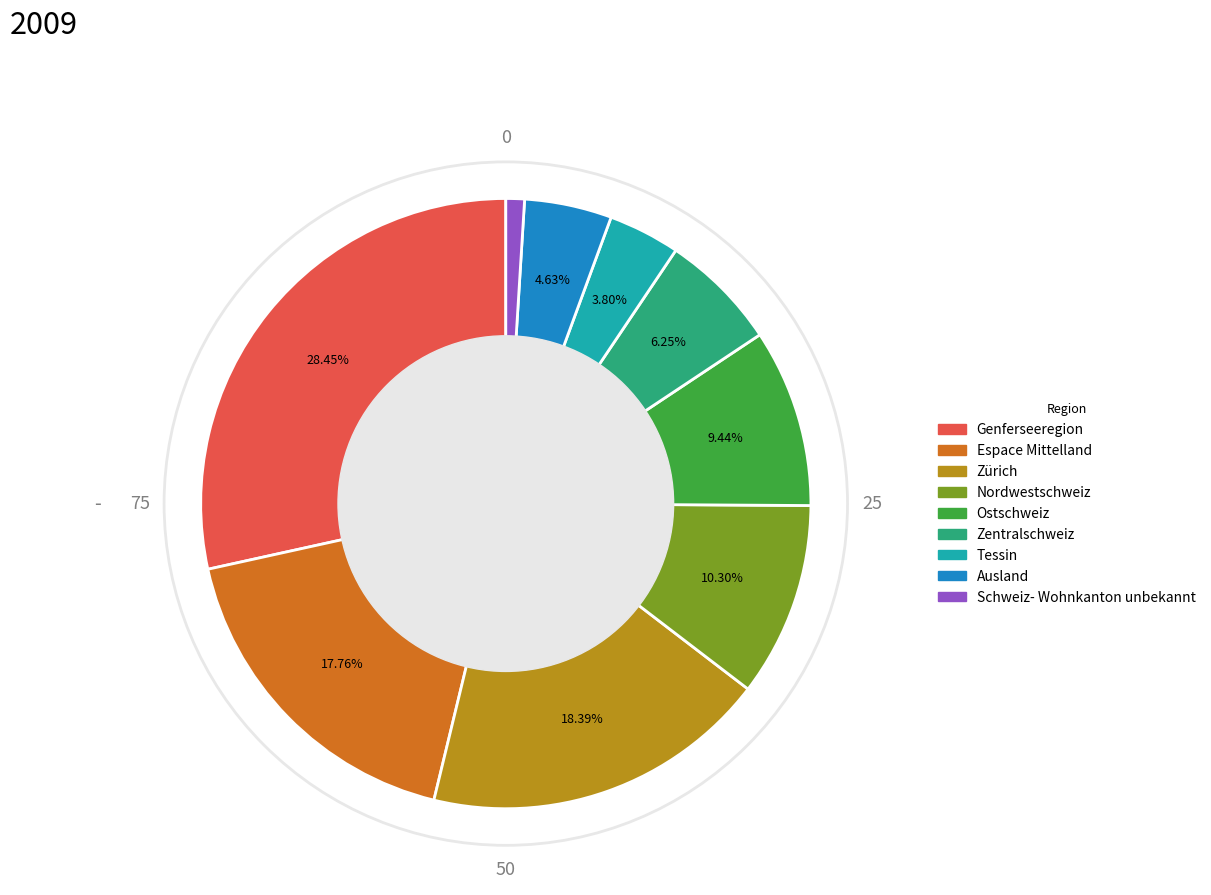

Which category has the smallest portion of the pie?

Schweiz- Wohnkanton unbekannt